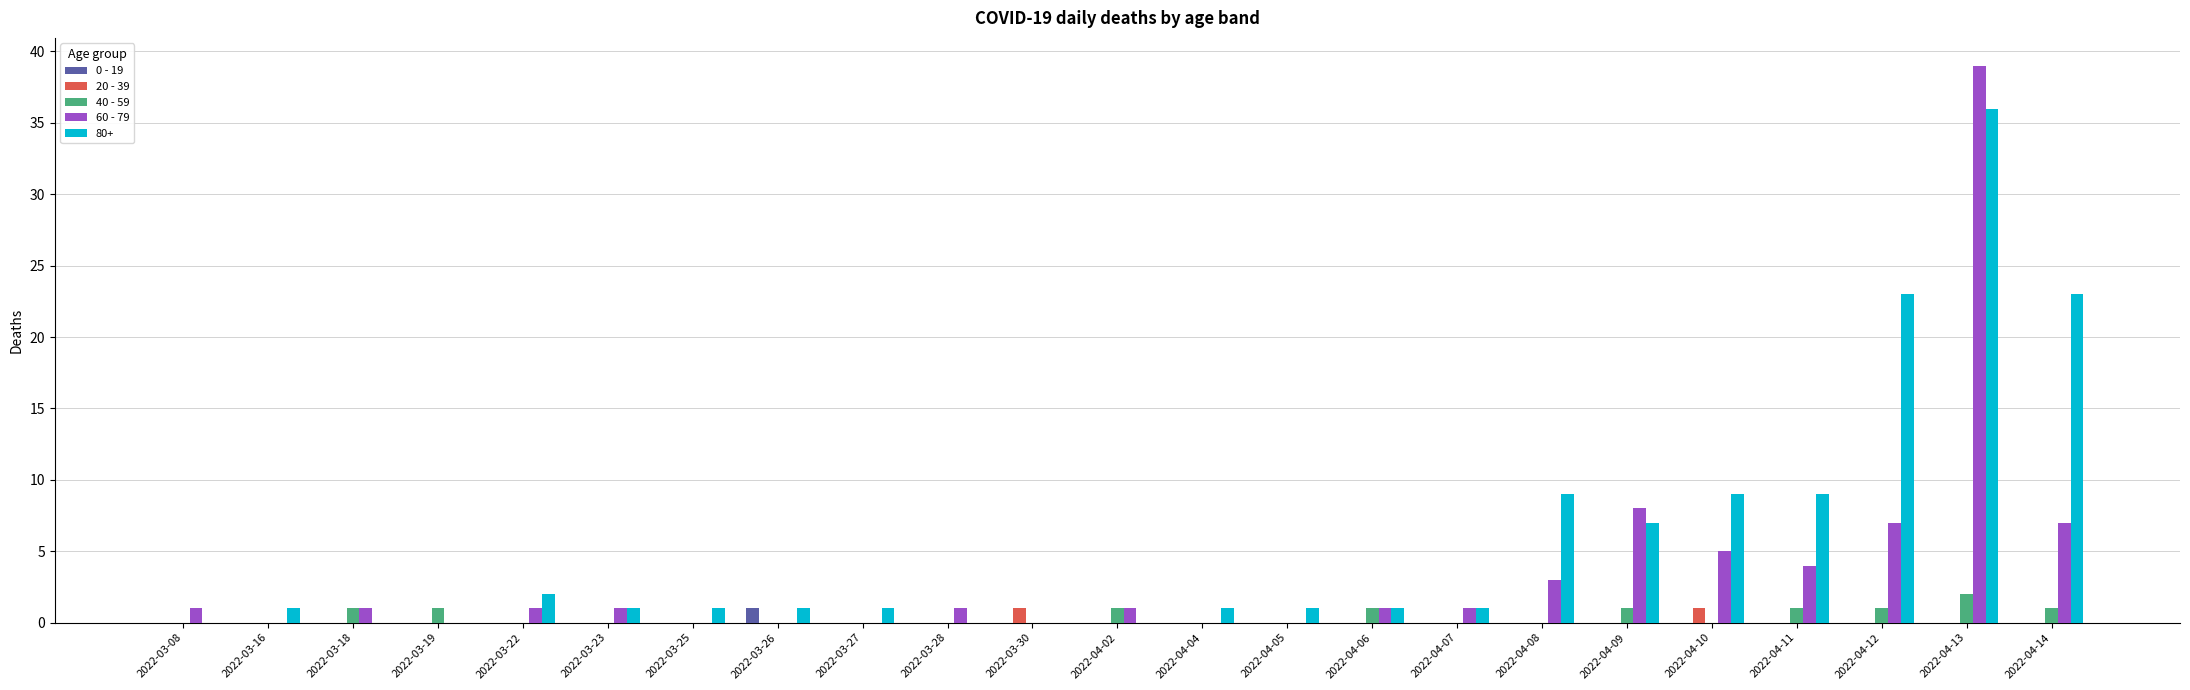

Between 2022-03-19 and 2022-04-13, which series saw the biggest shift?

60 - 79